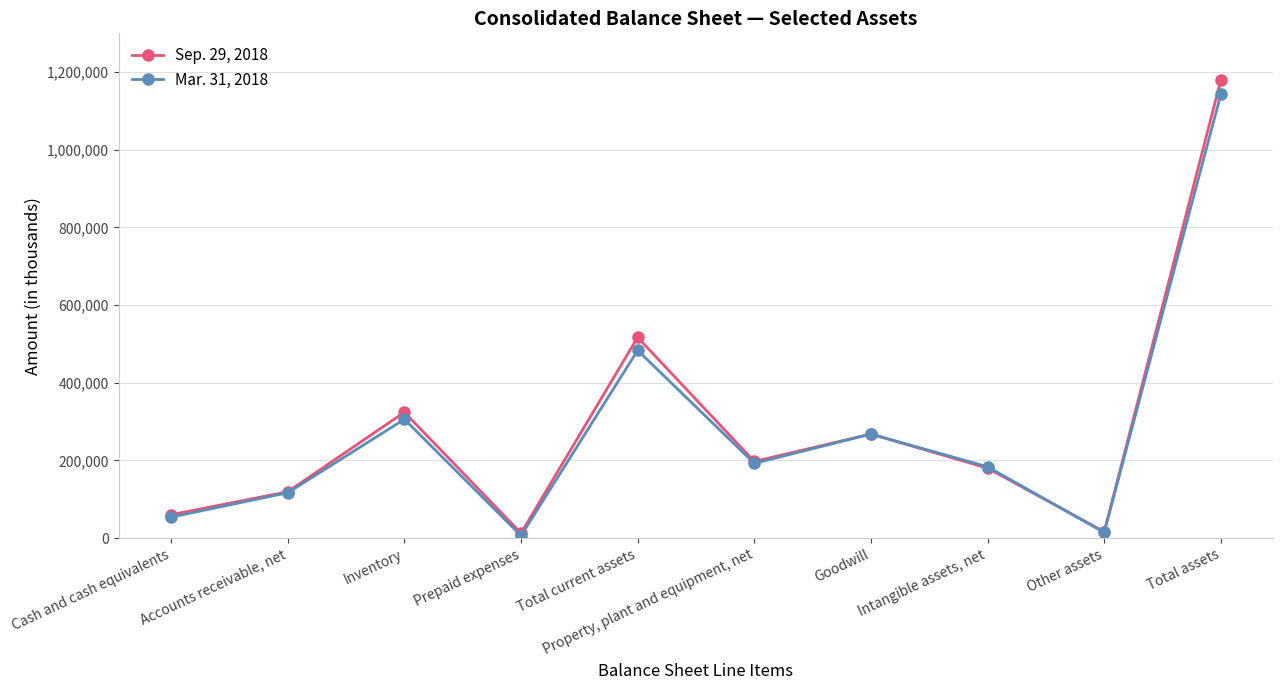

Is it true that Mar. 31, 2018 equals 54163 at Cash and cash equivalents?

True